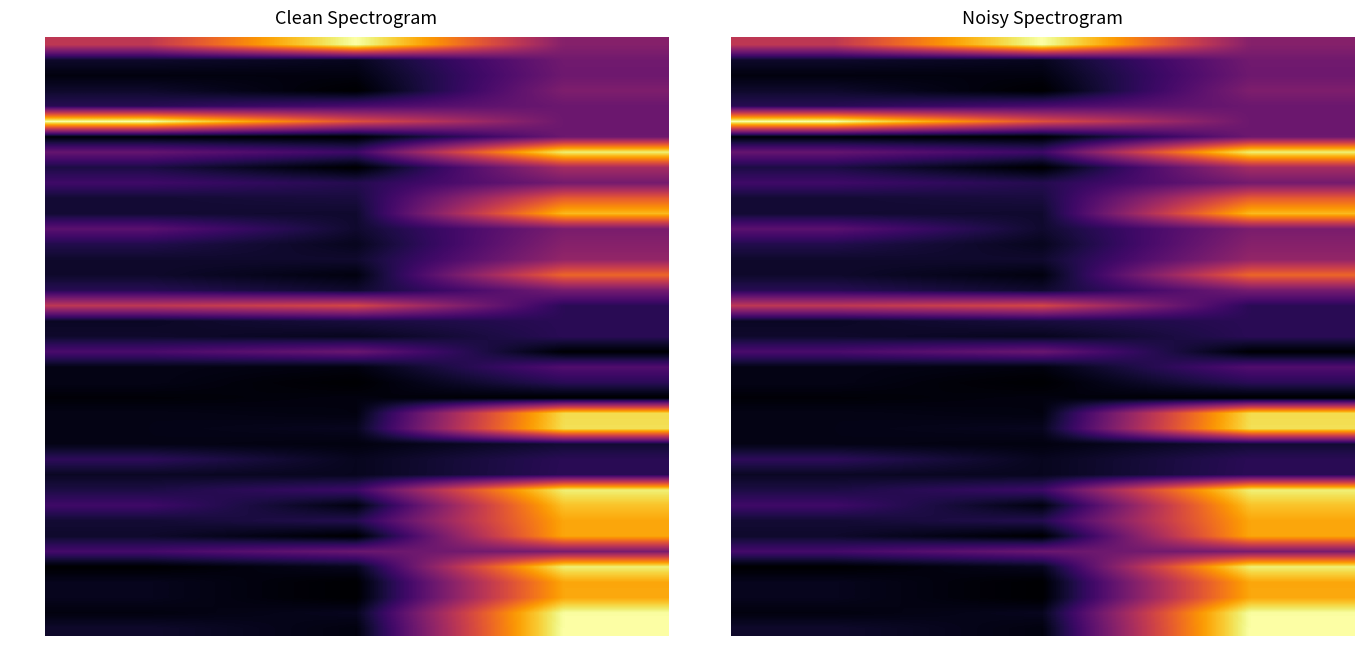

Which series has the largest total across all categories?

A68A